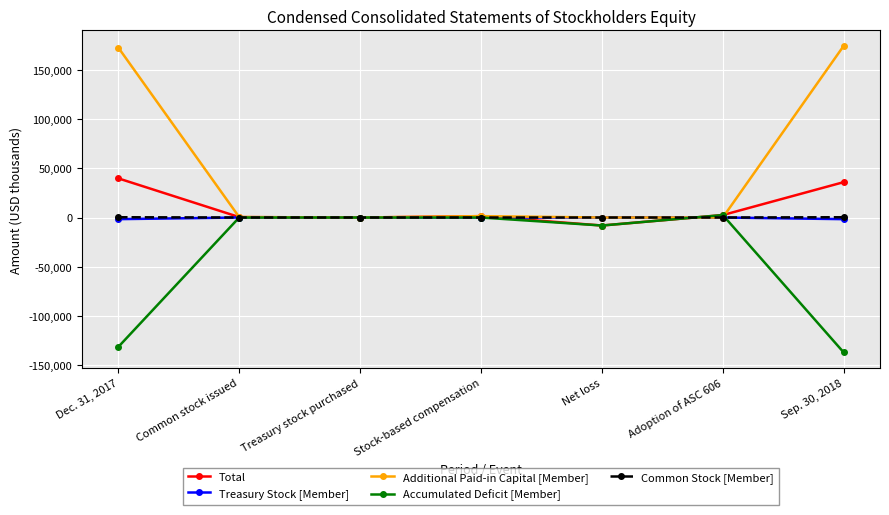

Which series changed the most between Dec. 31, 2017 and Stock-based compensation?

Additional Paid-in Capital [Member]